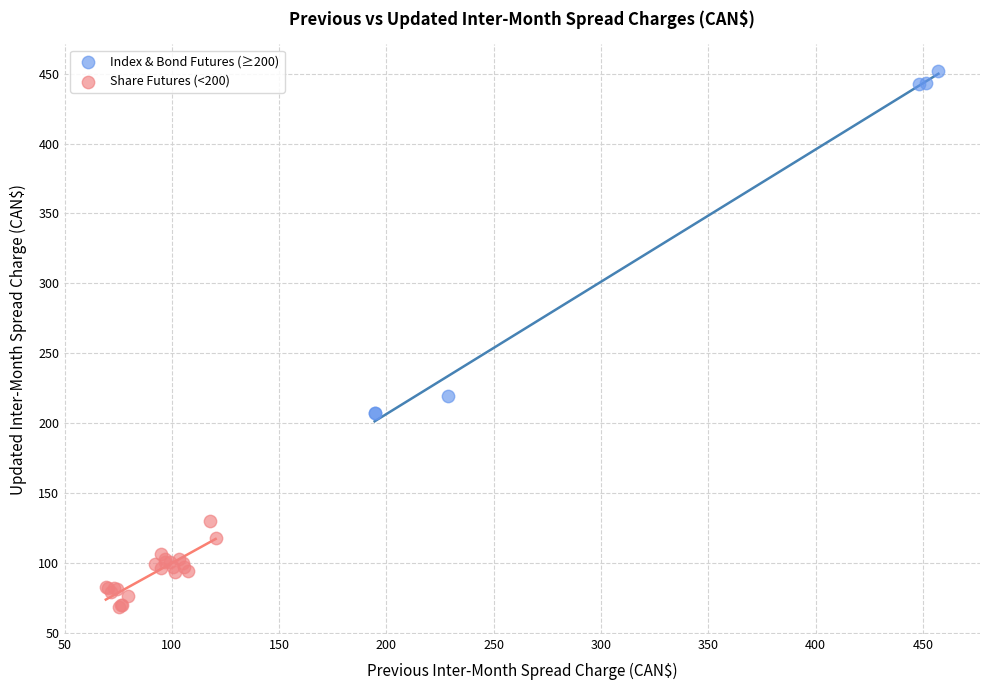

Which series reaches the maximum Y coordinate?

Index & Bond Futures (≥200)